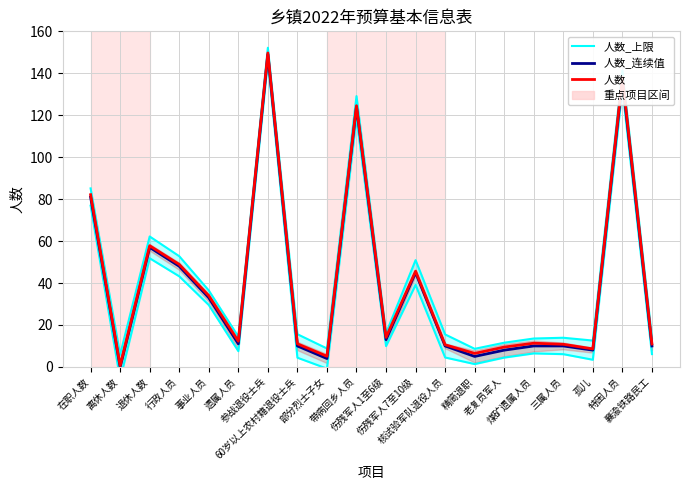

True or false: 人数_上限 and 人数 intersect in this chart.

False